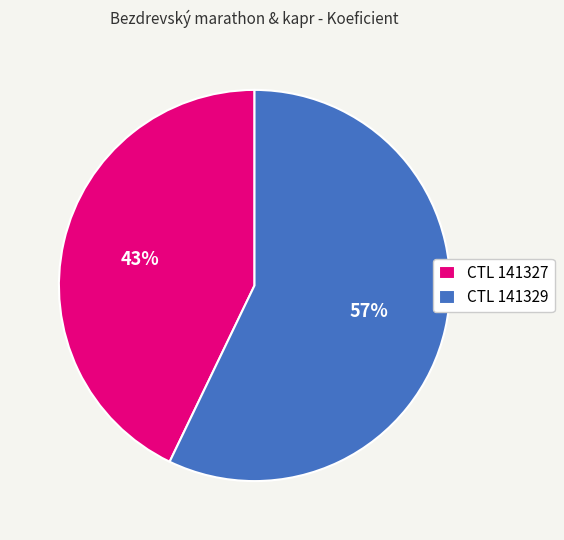

Which slice represents more than half of the pie?

CTL 141329